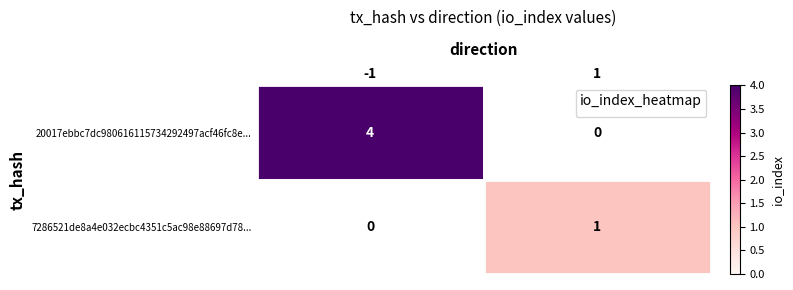

List the series in order of their overall mean, lowest first.

7286521de8a4e032ecbc4351c5ac98e88697d78..., 20017ebbc7dc980616115734292497acf46fc8e...